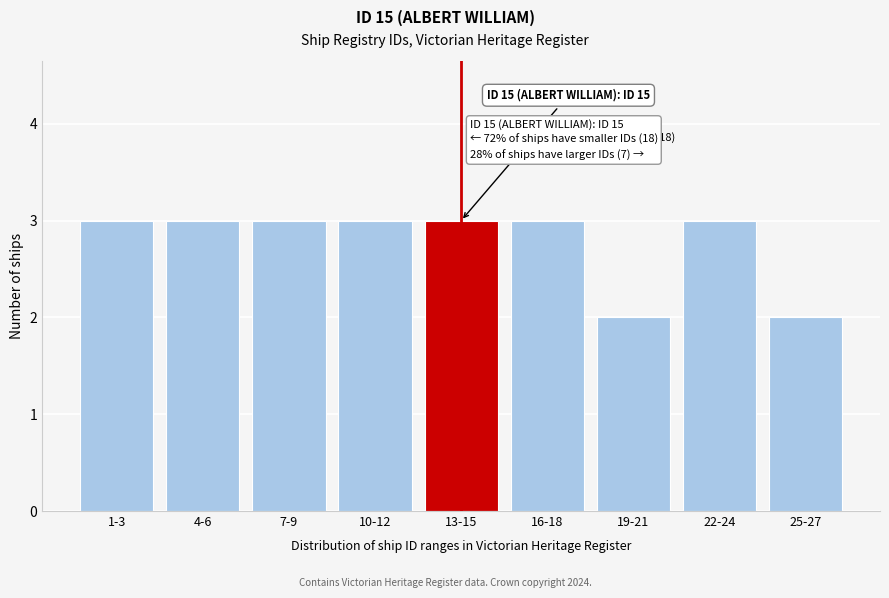

Reading left to right, what are all the values shown in this chart?

1-3=3	4-6=3	7-9=3	10-12=3	13-15=3	16-18=3	19-21=2	22-24=3	25-27=2